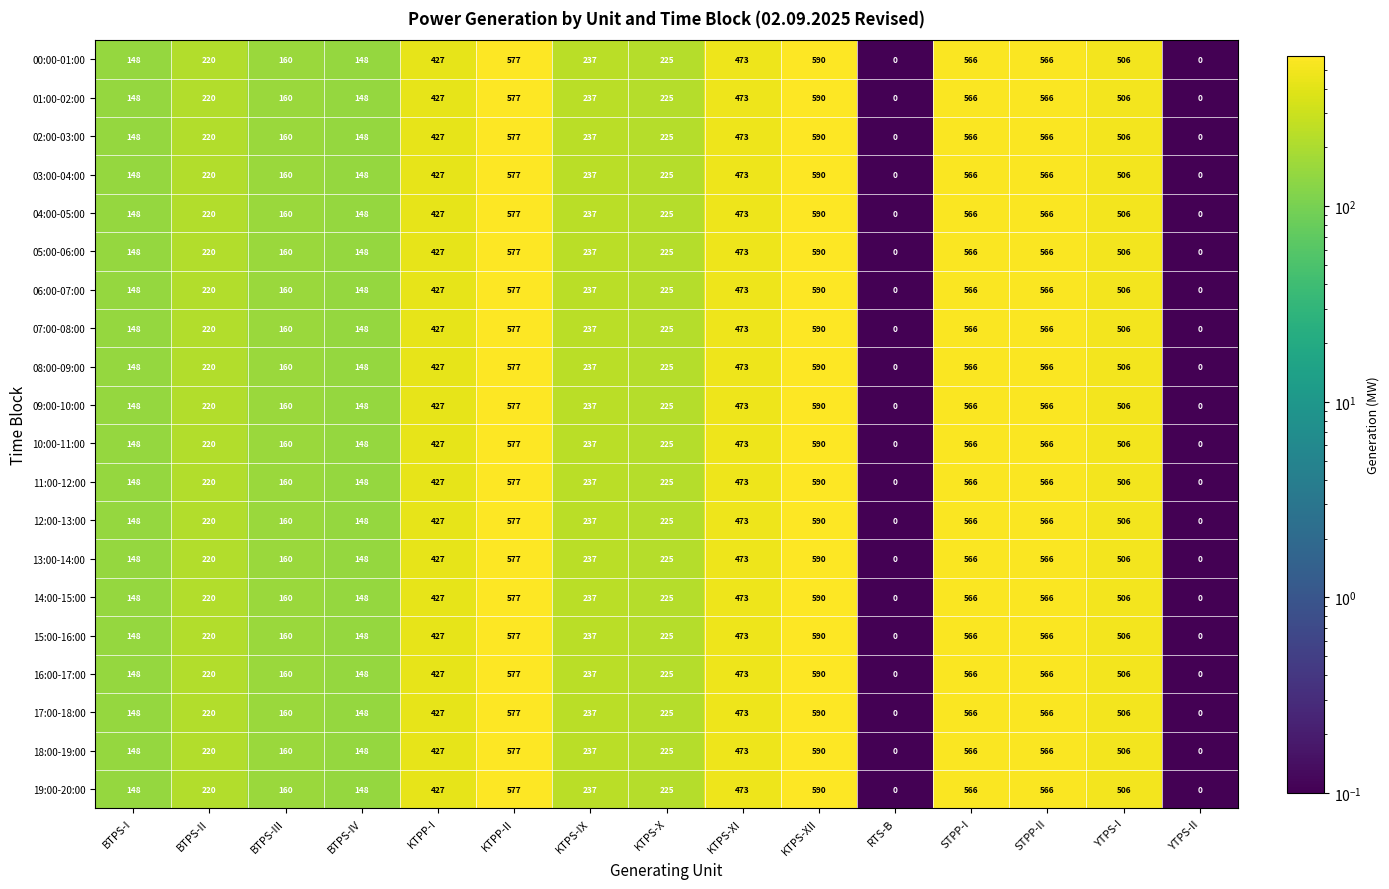

What is the maximum value shown in the chart?

590